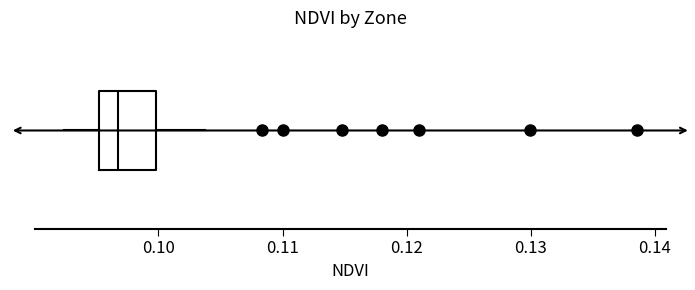

Transcribe this box plot: give where the median line is, the range the box spans, and where the two whiskers end, as read against the x-axis. The values are not printed on the chart, so give them approximately, as read against the axis.

median 0.097, box 0.095 to 0.100, whiskers 0.092 to 0.104